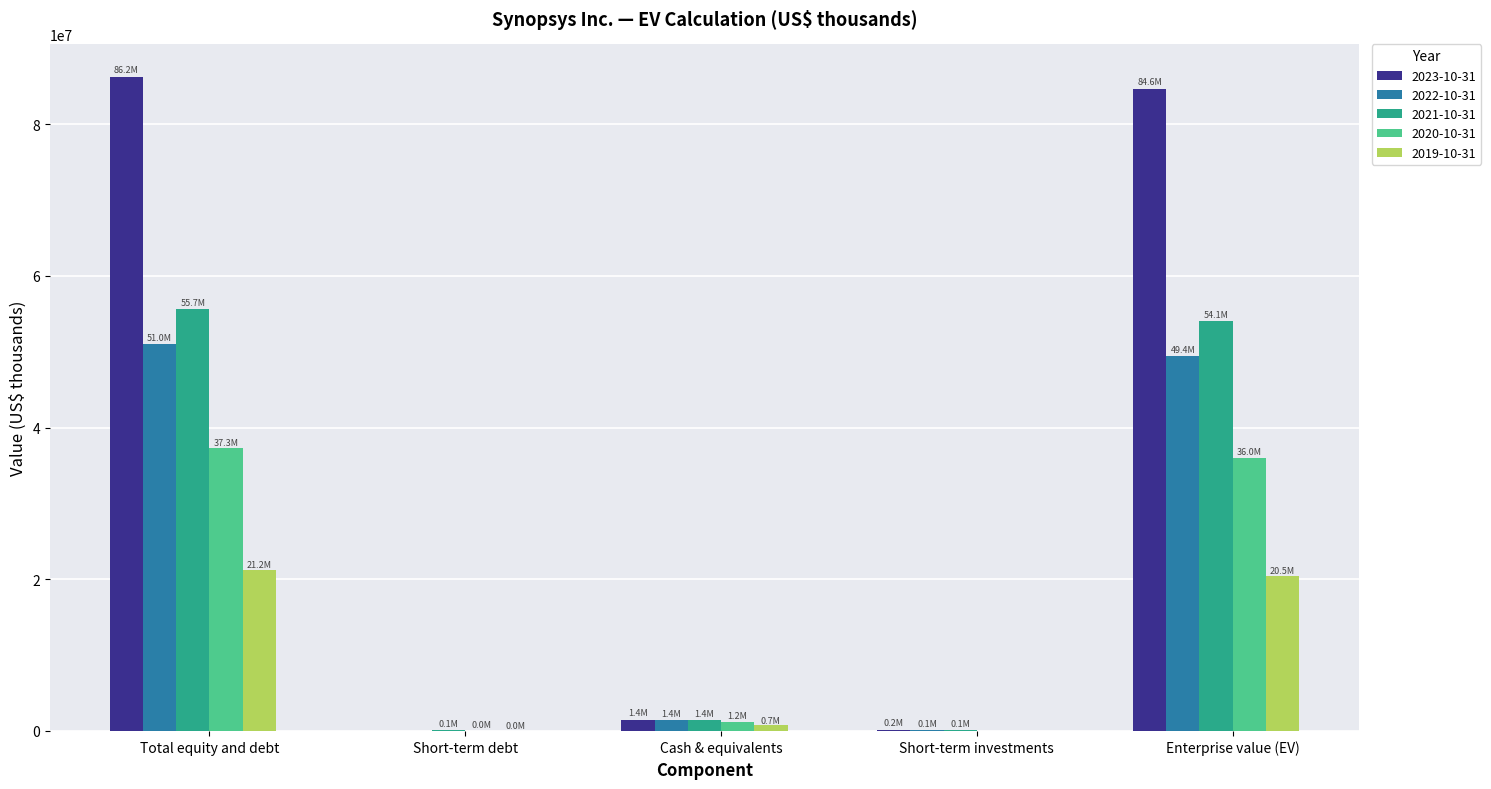

What is the maximum value shown in the chart?

86209707